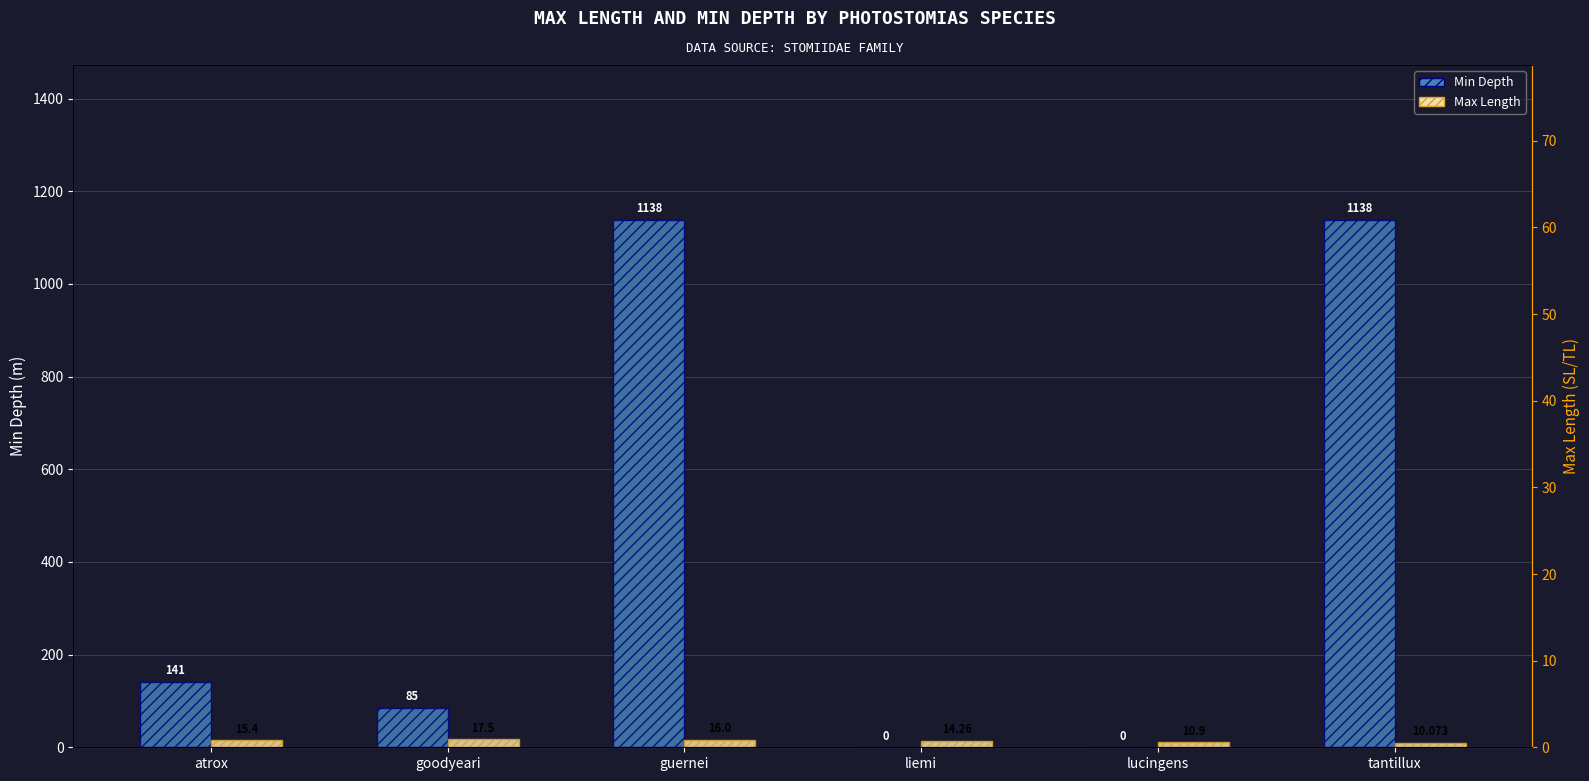

Rank the series by their average value, from lowest to highest.

Max Length, Min Depth